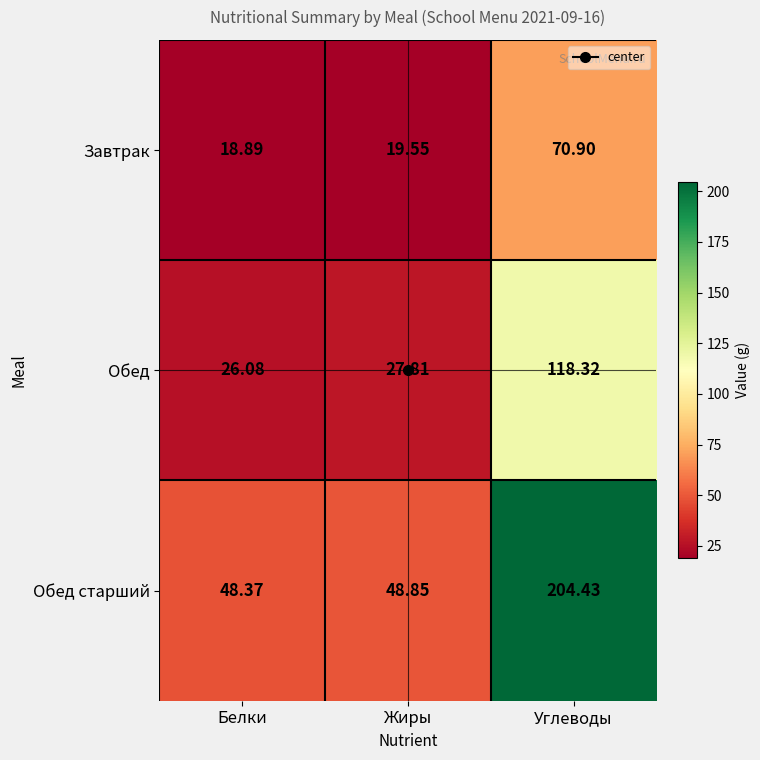

At how many categories does at least one series exceed 79?

1